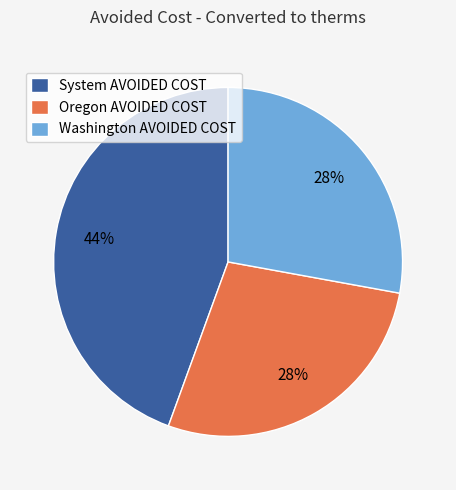

Is it true that System AVOIDED COST is 59% of the pie?

False